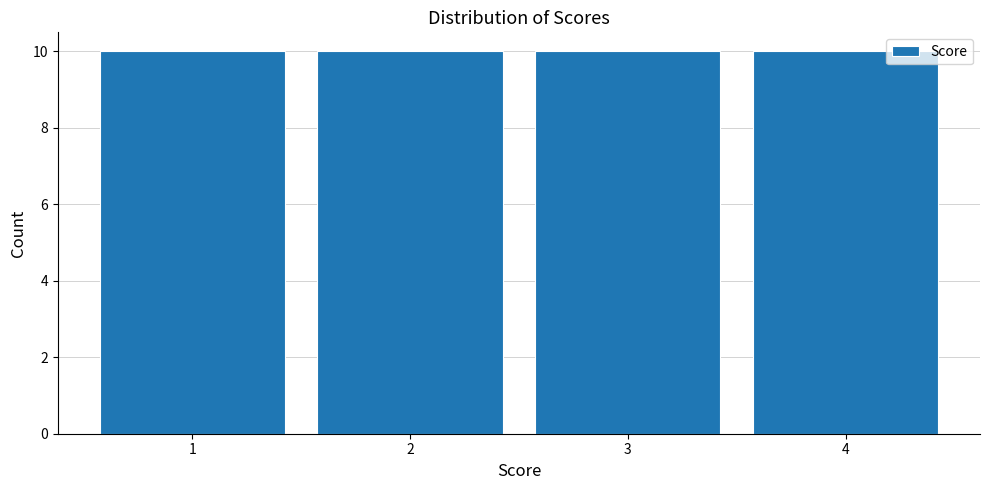

Reading left to right, list every bar in this chart as the range it spans on the x-axis followed by its height. The values are not printed on the chart, so give them approximately, as read against the axis.

0.5 to 1.5: 10
1.5 to 2.5: 10
2.5 to 3.5: 10
3.5 to 4.5: 10